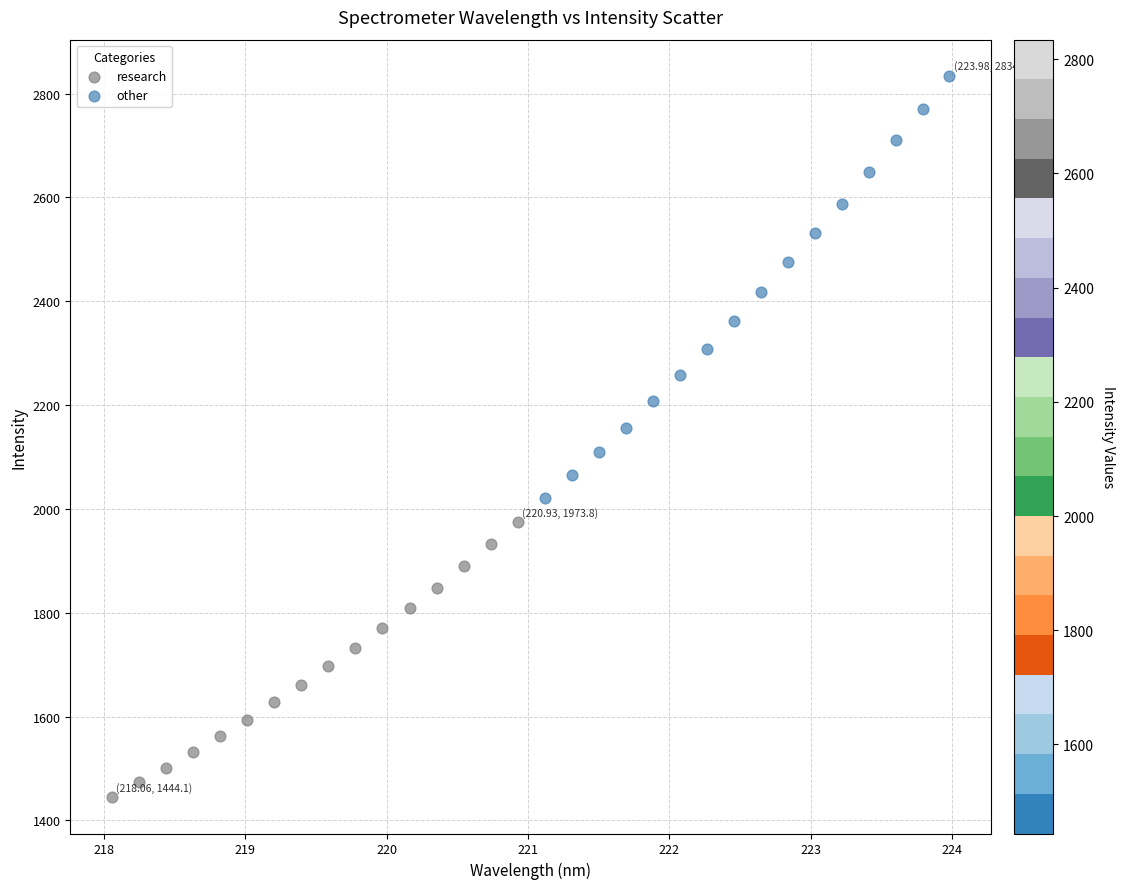

Which series has the largest Y range (max minus min)?

other